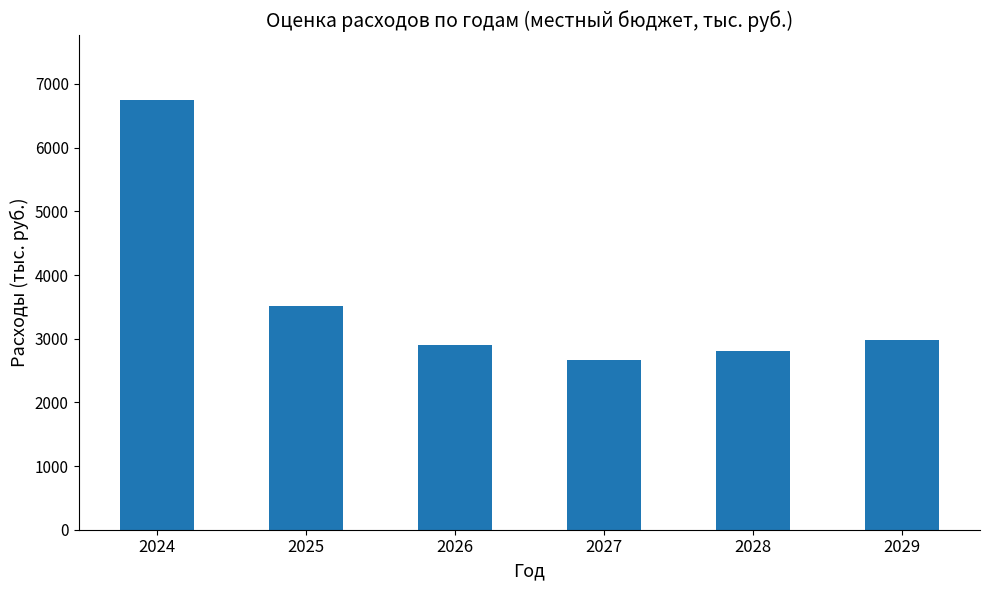

What is the difference between the maximum and minimum values?

4095.6